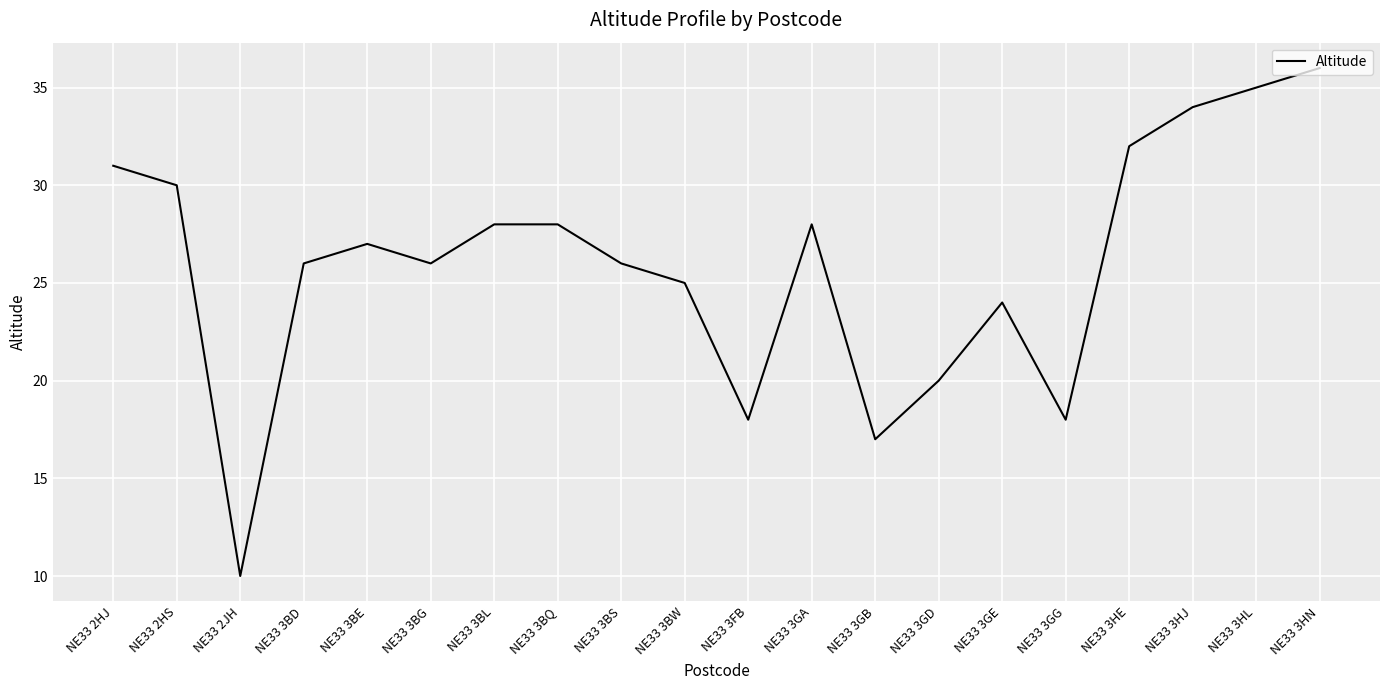

Is this an area chart (filled region under the line)?

No